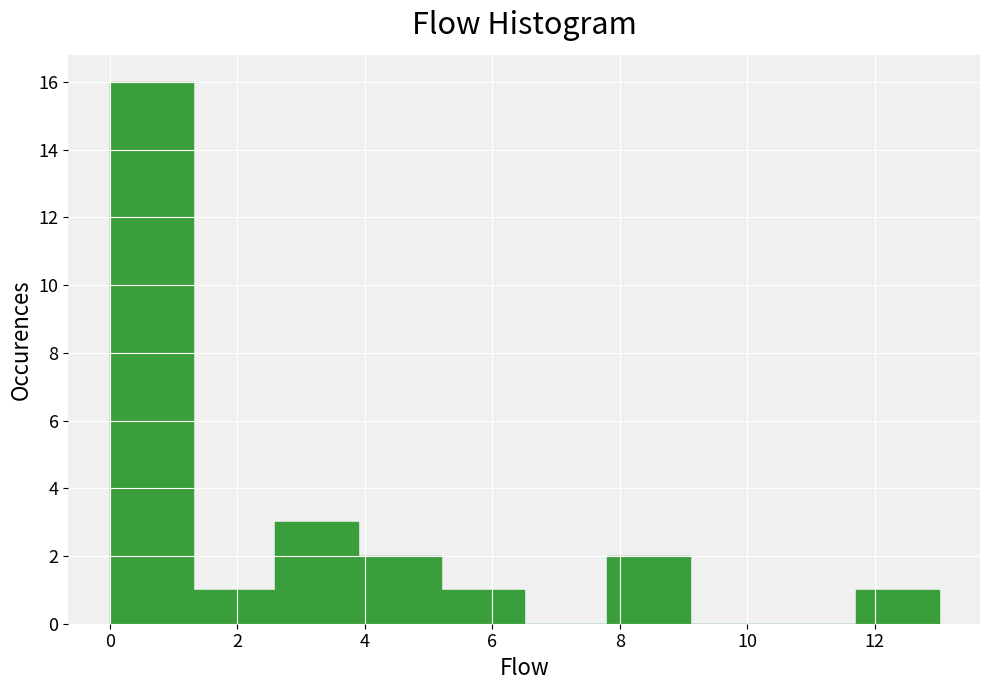

Reading left to right, transcribe this chart: for each bar, give the range it covers on the x-axis and its height. Neither the bar edges nor the heights are printed on the chart, so give them approximately, as read against the axes.

0.0 to 1.3: 16
1.3 to 2.6: 1
2.6 to 3.9: 3
3.9 to 5.2: 2
5.2 to 6.5: 1
6.5 to 7.8: 0
7.8 to 9.1: 2
9.1 to 10.4: 0
10.4 to 11.7: 0
11.7 to 13.0: 1